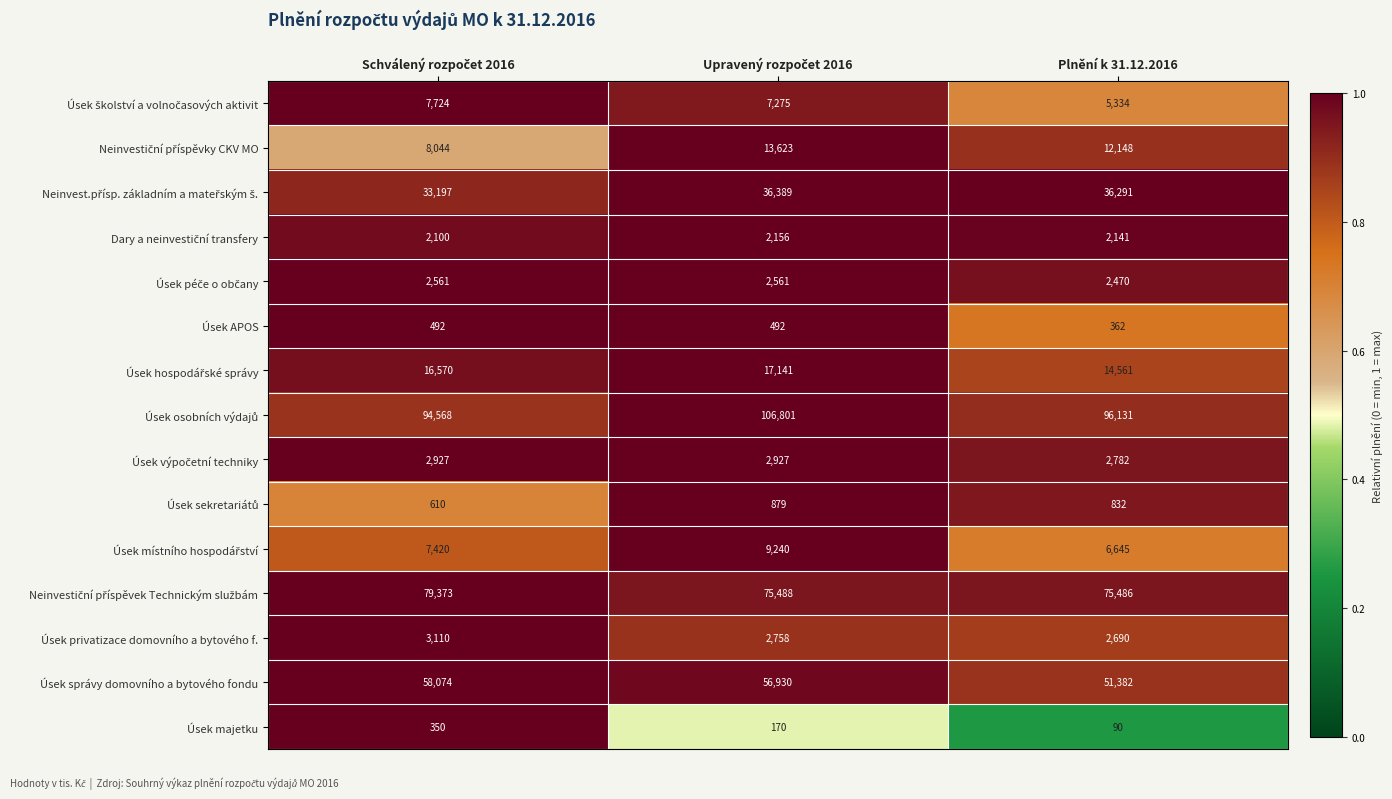

At how many categories does at least one series exceed 47314?

3